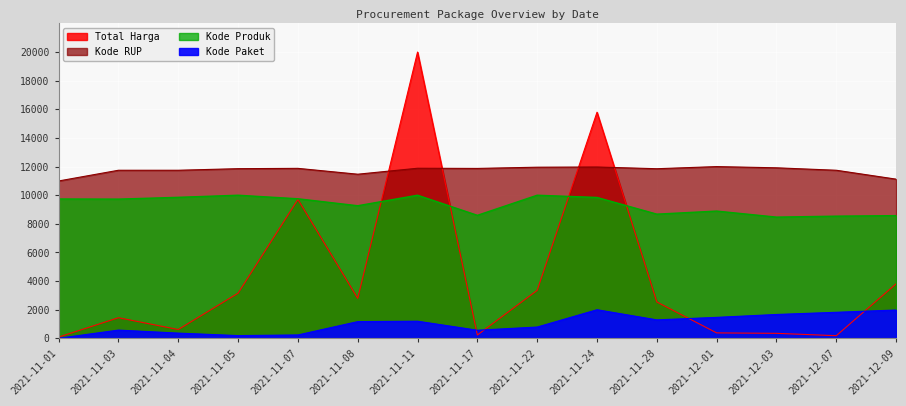

Which series changed the most between 2021-11-05 and 2021-12-03?

Total Harga